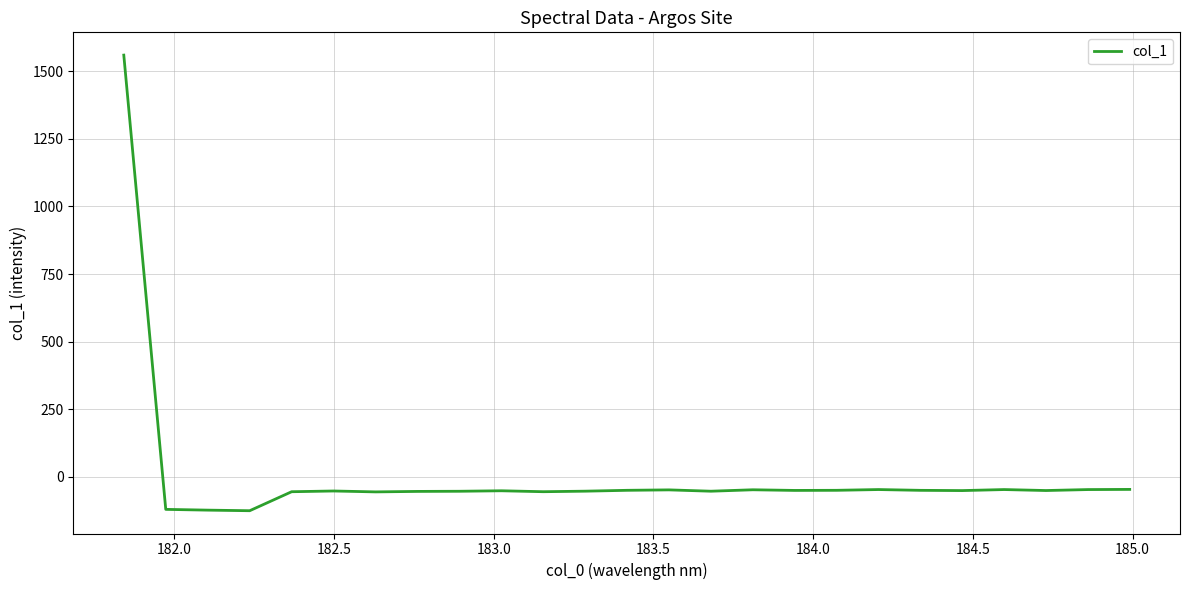

What is the difference between the maximum and minimum values?

1685.1